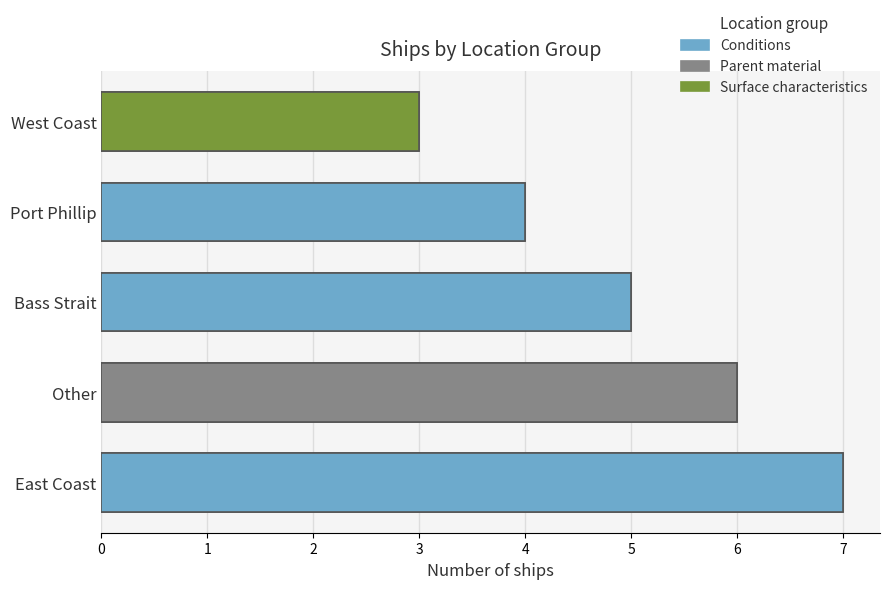

List the labels in order of value, largest first.

East Coast, Other, Bass Strait, Port Phillip, West Coast